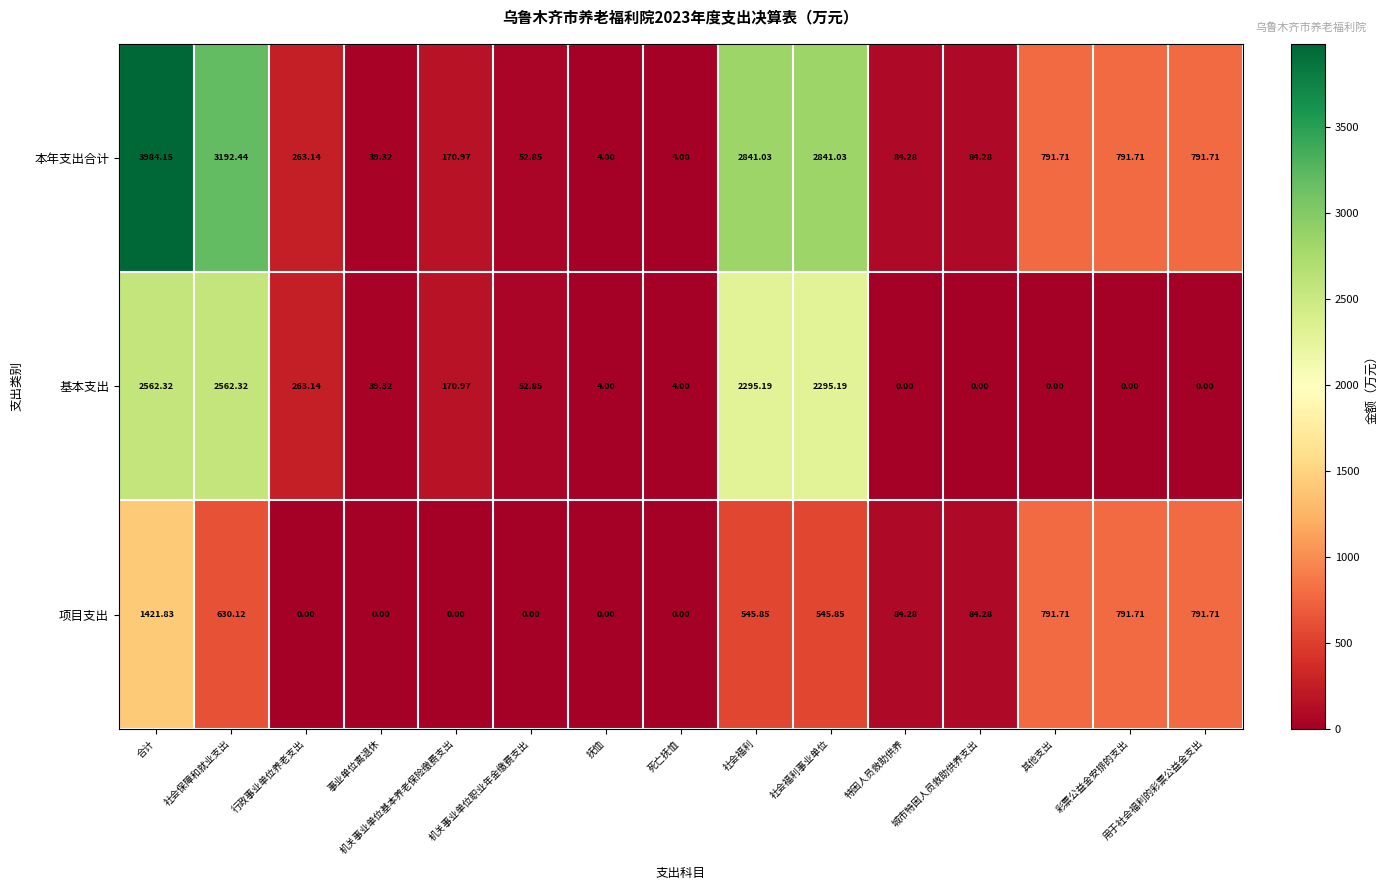

Which series has the largest total across all categories?

本年支出合计